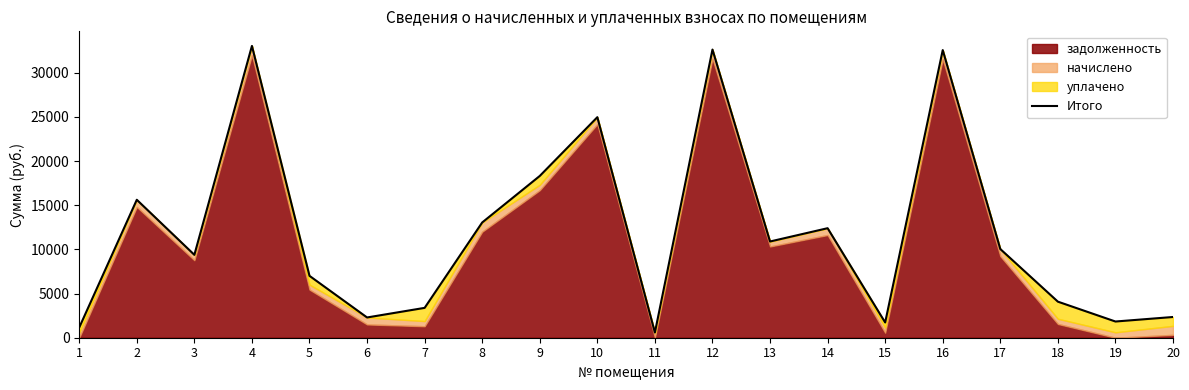

Reading left to right, extract all data points from this chart.

1156.0	15619.8	9384.8	33040.6	7005.5	2293.4	3381.2	13050.6	18317.8	24972.0	591.5	32628.5	10895.5	12400.5	1726.0	32569.5	10042.0	4083.8	1835.8	2347.6